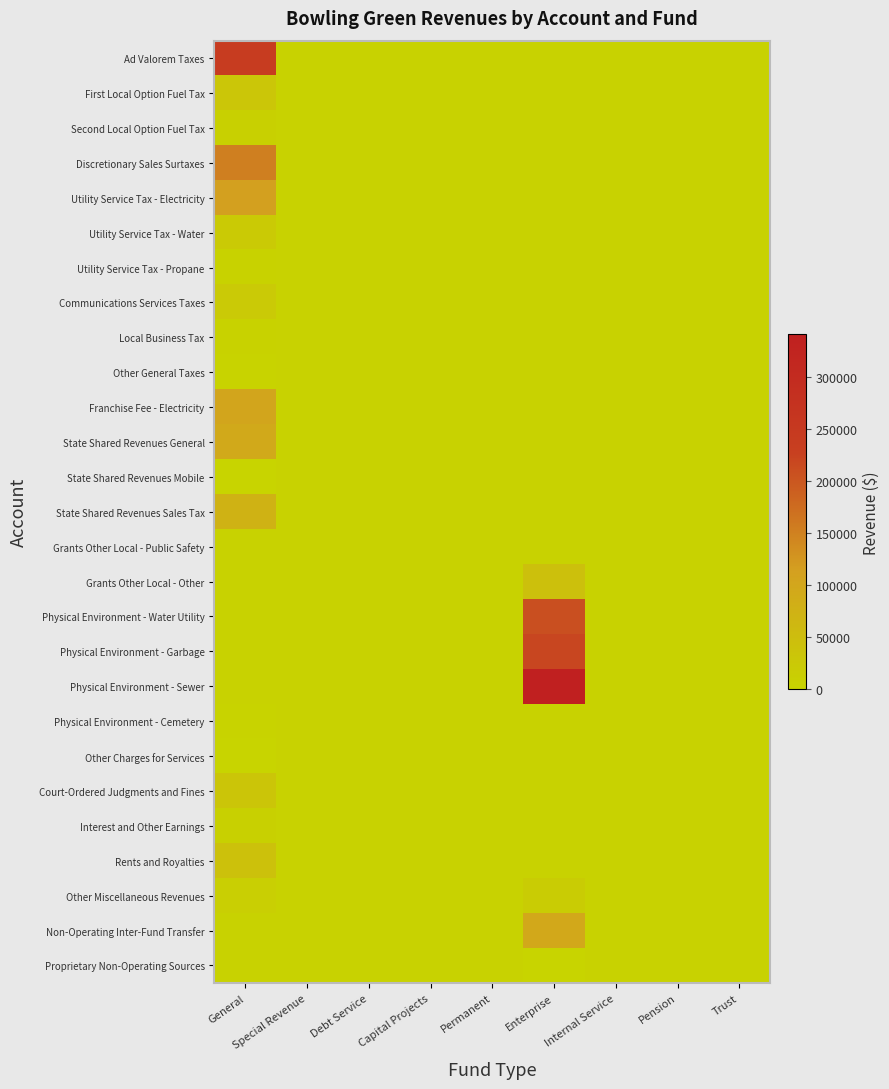

At how many categories does at least one series exceed 6719?

2